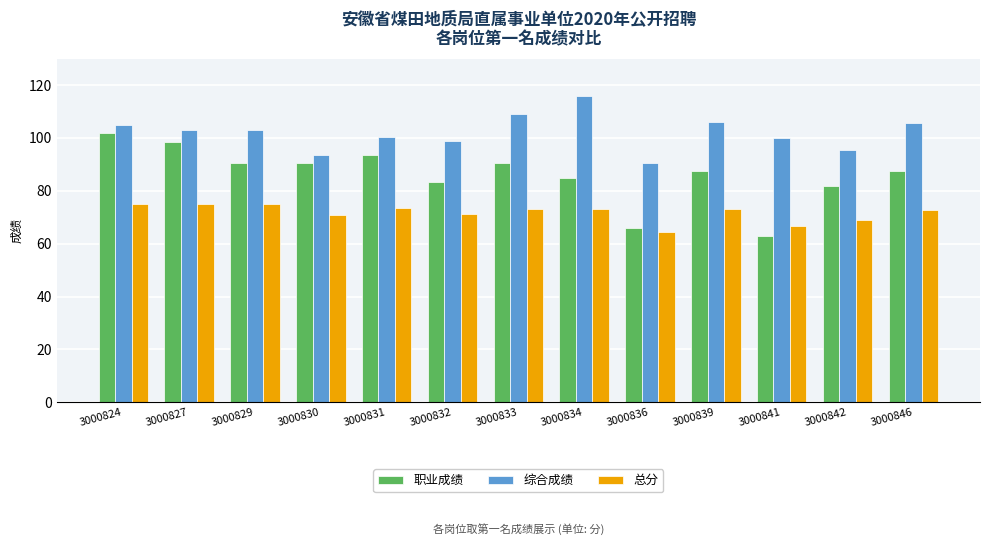

How many bars are there in each group?

3